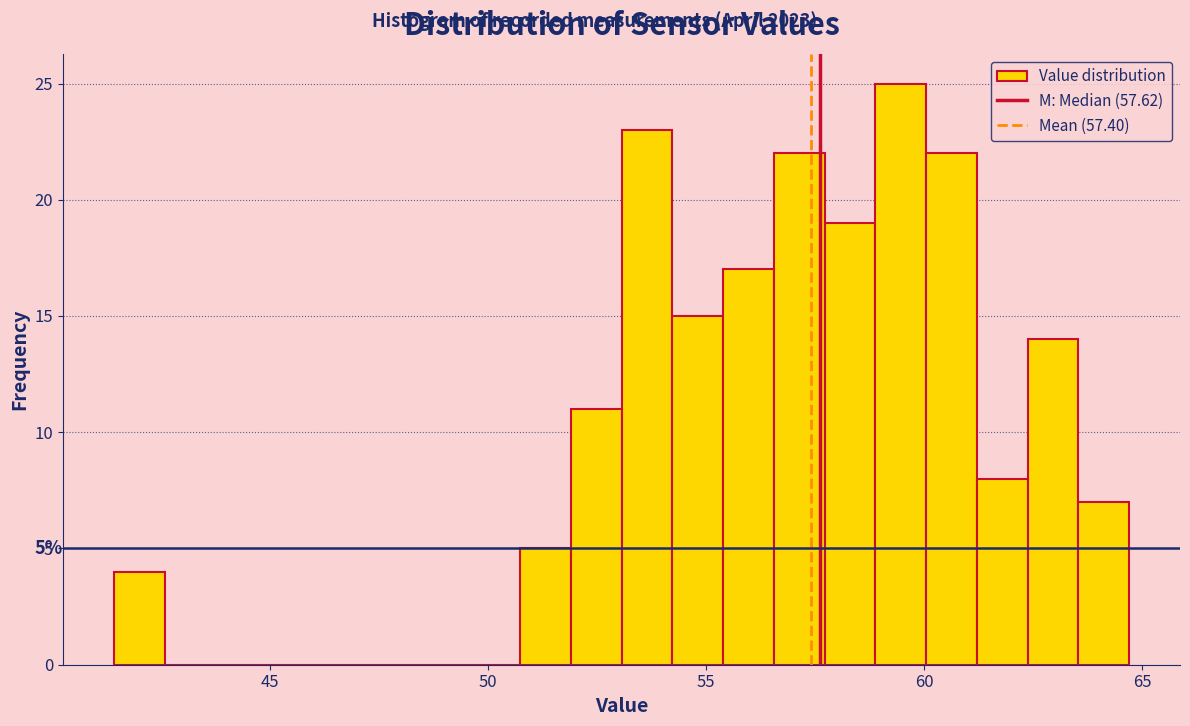

Around what value on the x-axis is the tallest bar? Give the approximate position of its centre, as read against the axis.

59.5